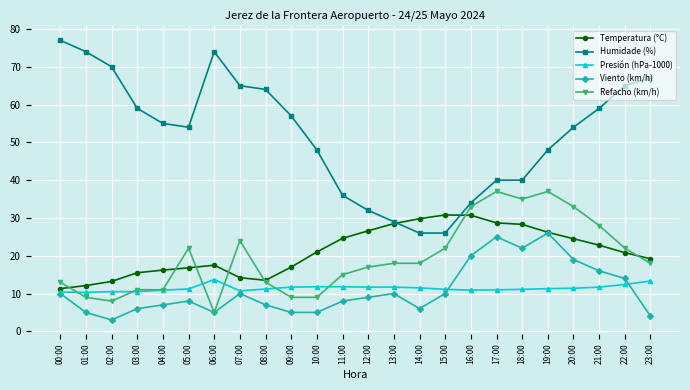

Does the chart have visible grid lines?

Yes